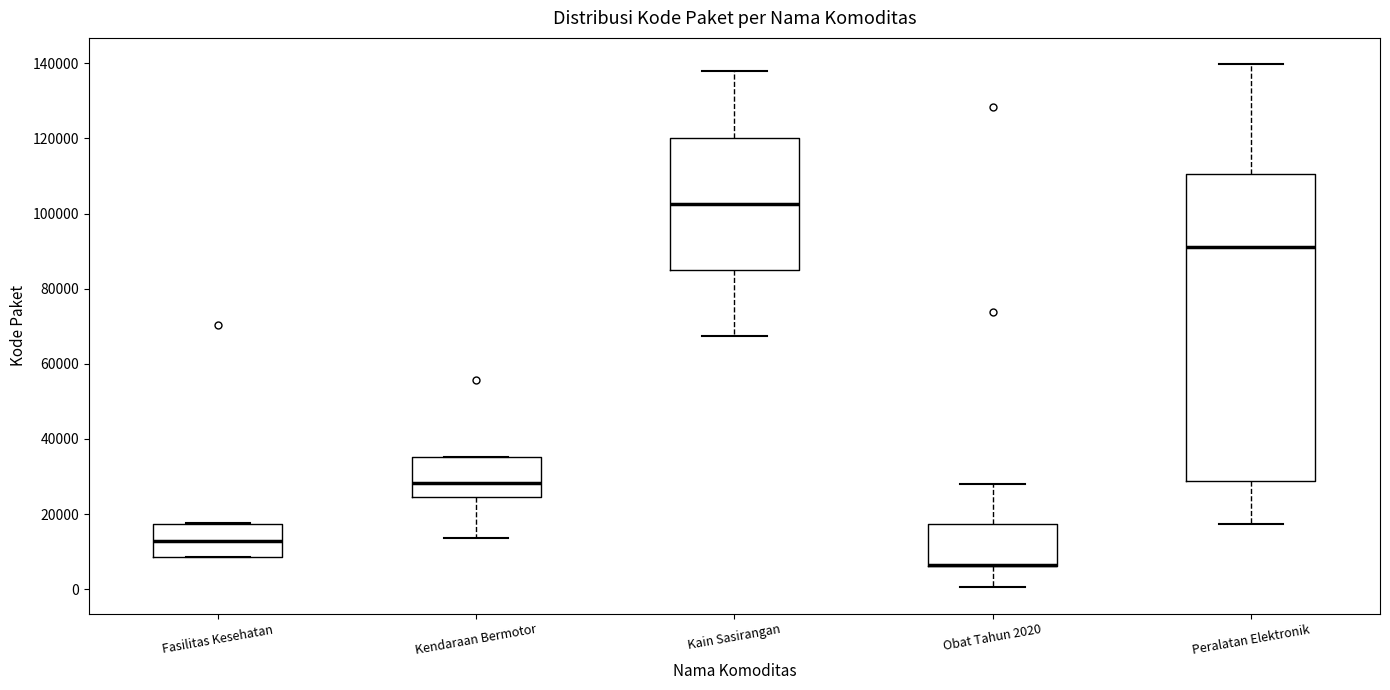

Reading left to right, read every box against the y-axis: the position of its median line, the range the box covers, and the ends of its whiskers. The values are not printed on the chart, so give them approximately, as read against the axis.

Fasilitas Kesehatan: median 12000, box 8000 to 18000, whiskers 8000 to 18000
Kendaraan Bermotor: median 28000, box 24000 to 36000, whiskers 14000 to 36000
Kain Sasirangan: median 102000, box 84000 to 120000, whiskers 68000 to 138000
Obat Tahun 2020: median 6000 (drawn on the box's lower edge), box 6000 to 18000, whiskers 0 to 28000
Peralatan Elektronik: median 92000, box 28000 to 110000, whiskers 18000 to 140000